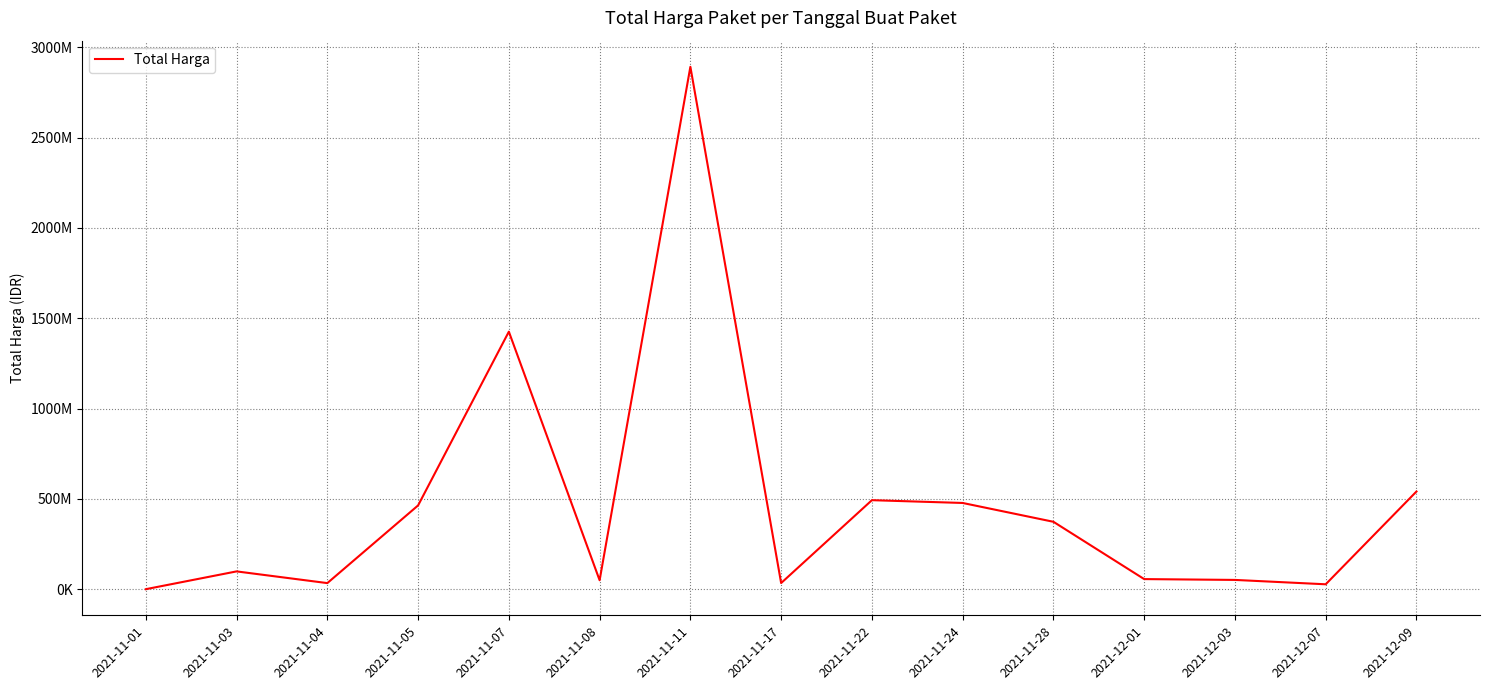

How many interior local peaks (higher than both neighbors) does the data have?

4